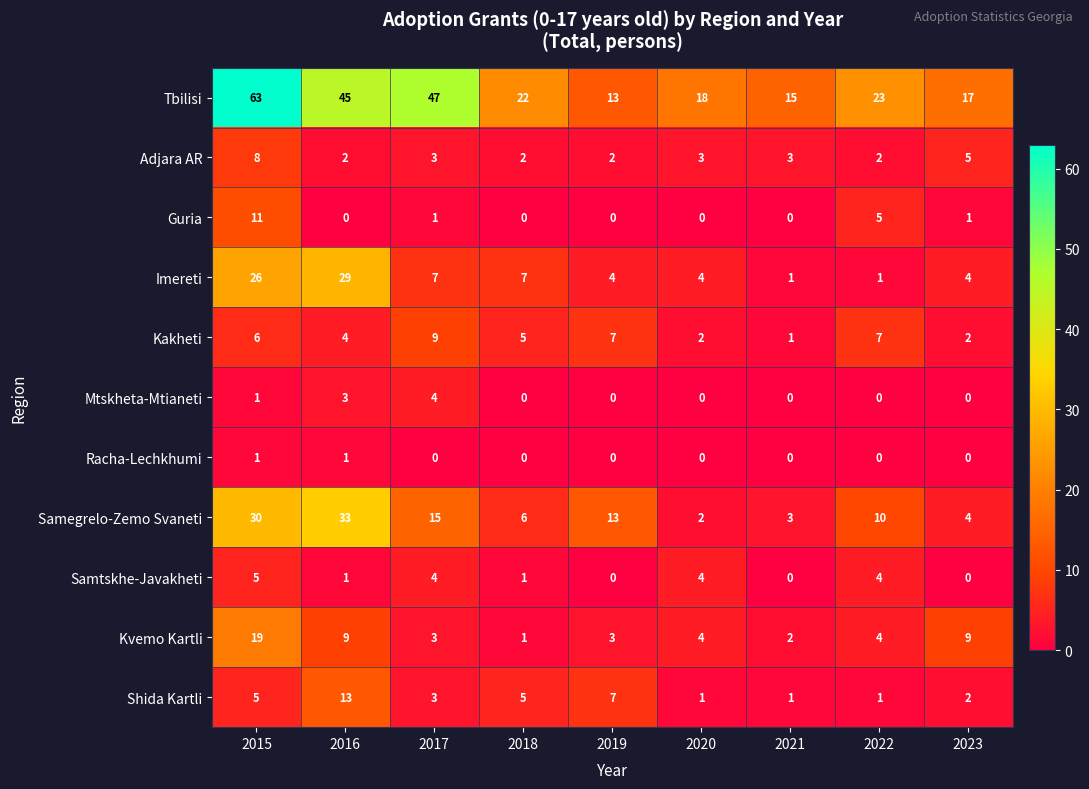

What is the average value of the Kakheti series?

5